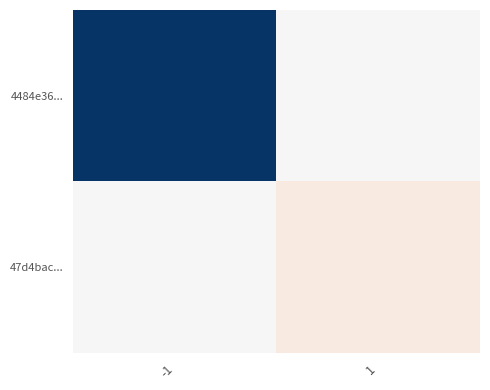

At which category is the sum across all series the highest?

1